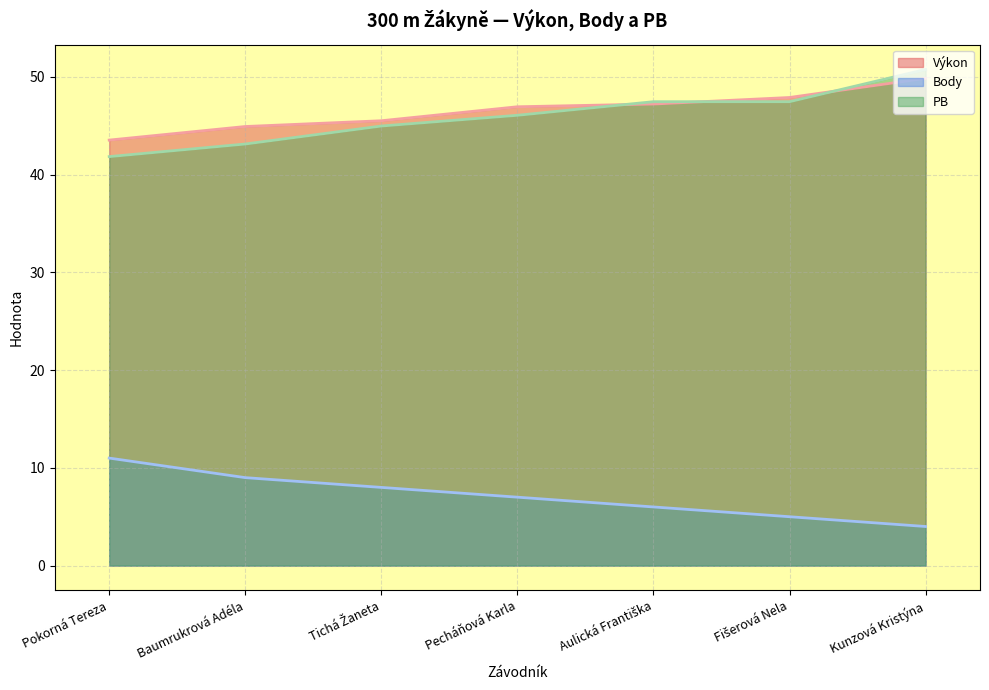

What is the approximate value of Body at Kunzová Kristýna?

4.0